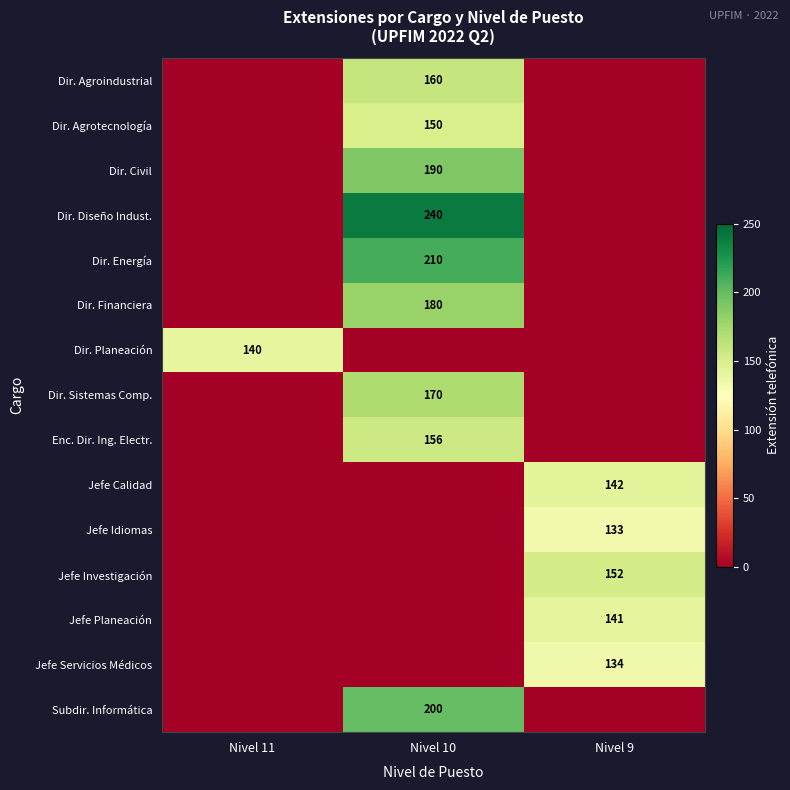

What is the spread (max minus min) of values at Nivel 10?

240